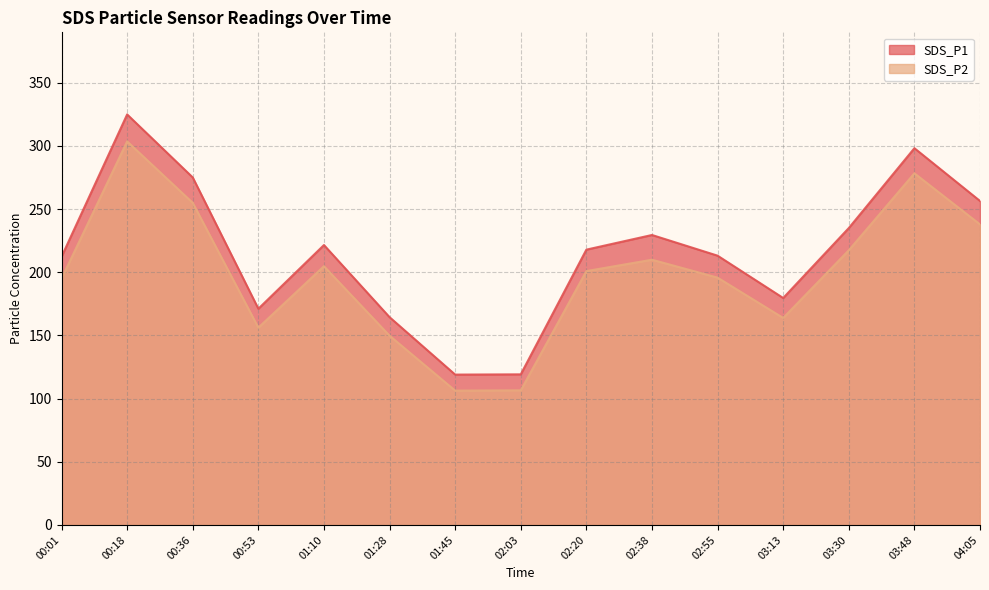

At how many categories does at least one series exceed 193?

10